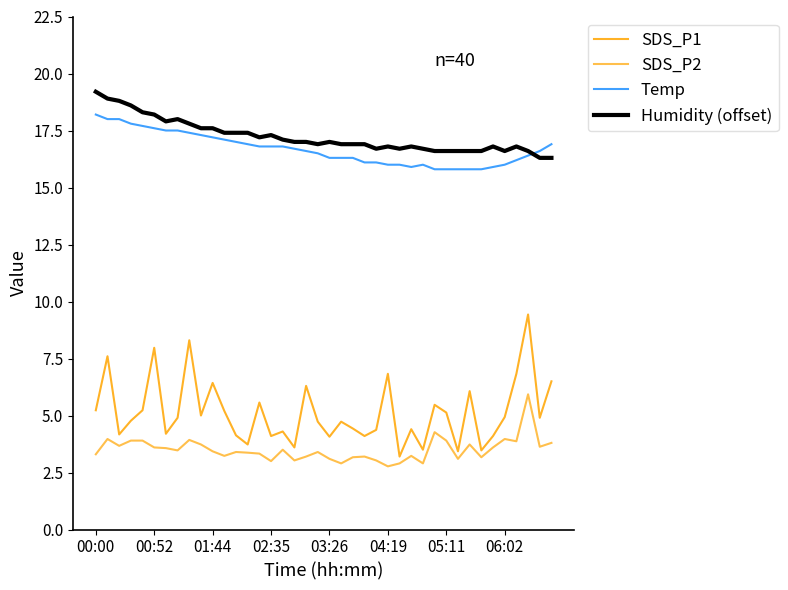

What is the maximum value for Temp?

18.2